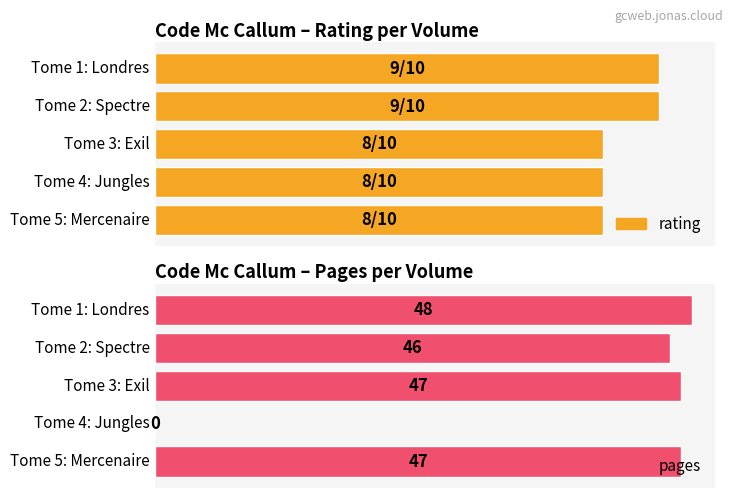

Read the rating value at Tome 4: Jungles.

8